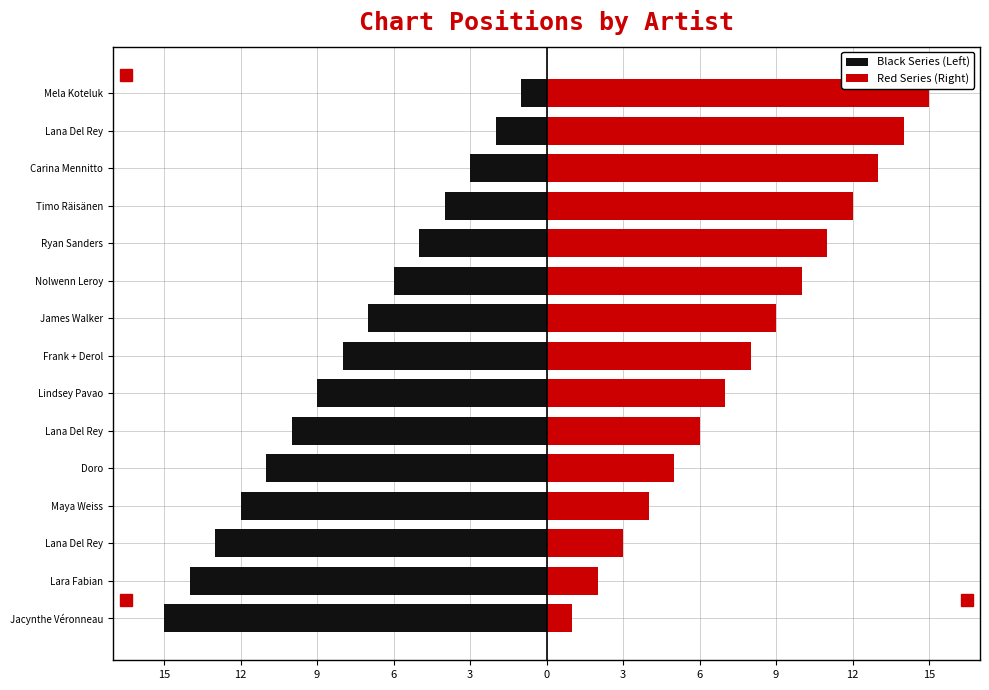

List the series in order of their peak value, lowest first.

Black Series (Left), Red Series (Right)